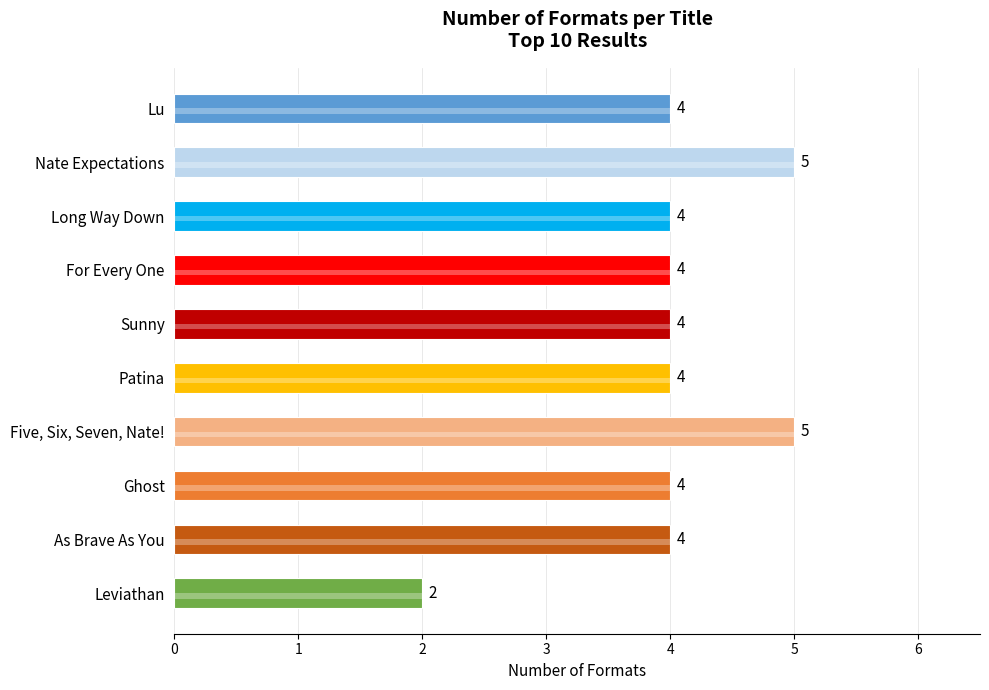

List the labels in order of value, largest first.

1, 6, 0, 2, 3, 4, 5, 7, 8, 9